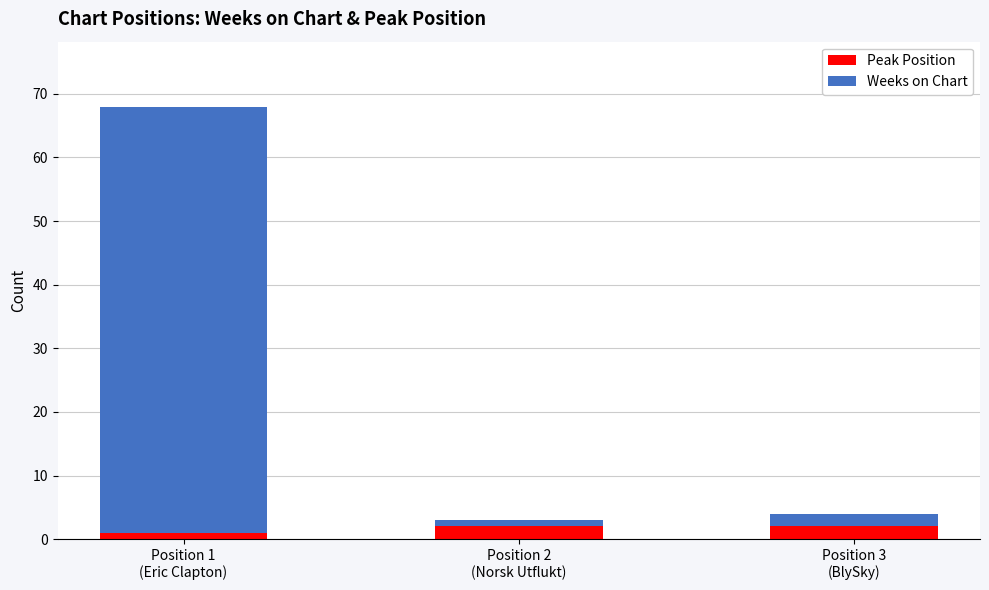

Are the bars grouped side by side (vs. stacked)?

No